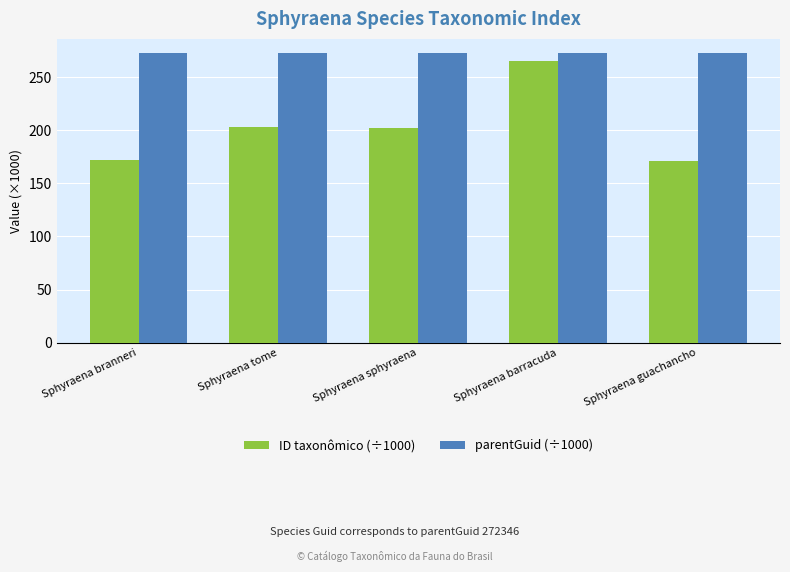

Which series changed the most between Sphyraena branneri and Sphyraena tome?

ID taxonômico (÷1000)